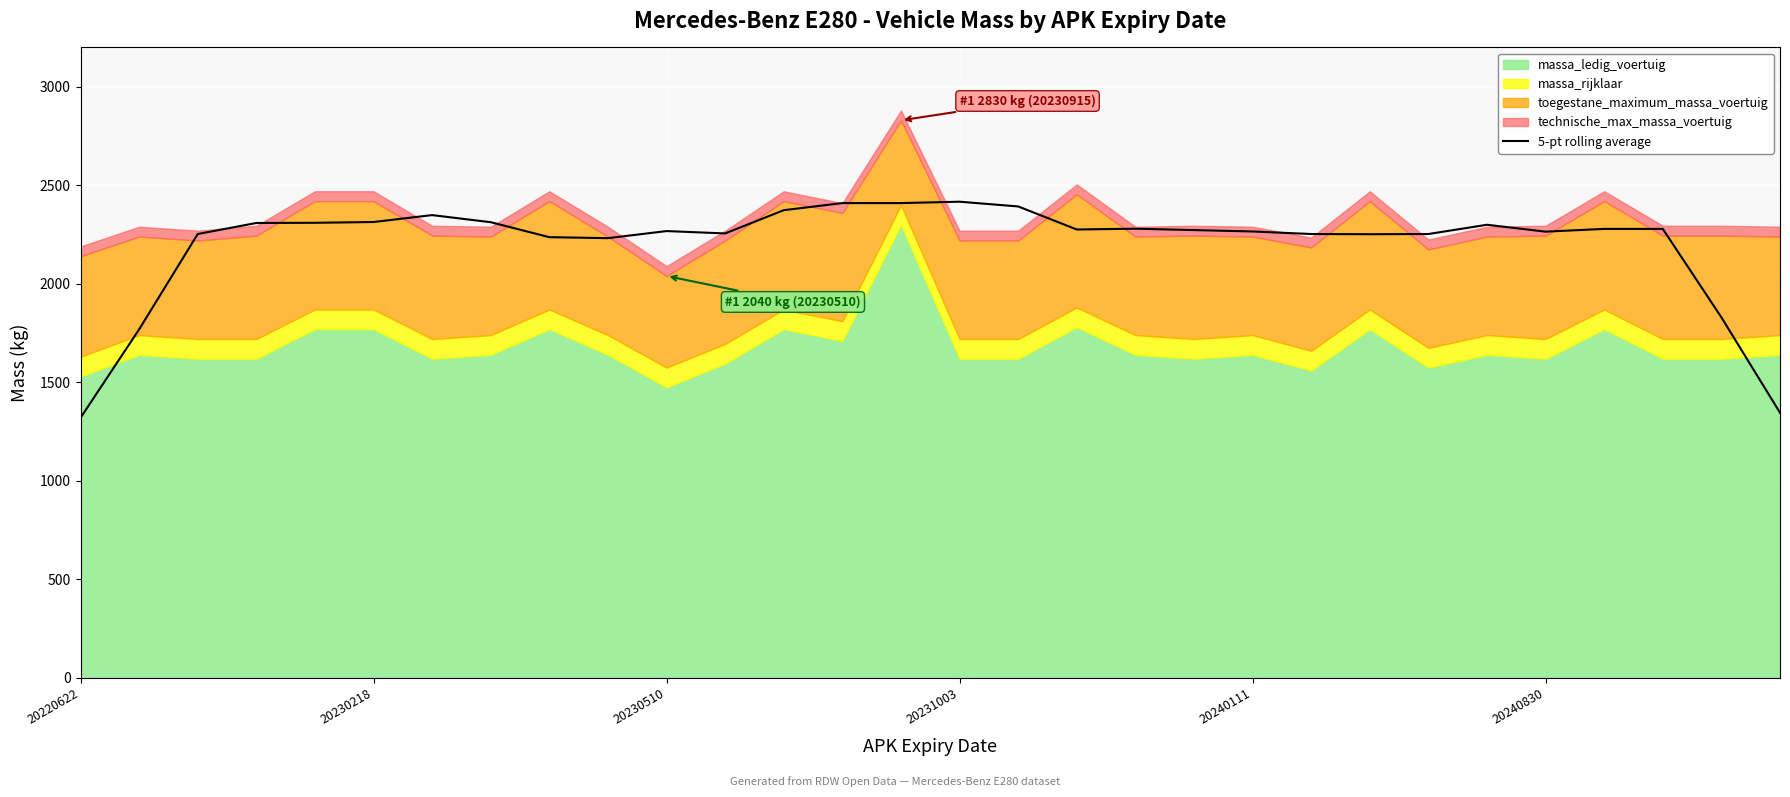

What is the smallest value displayed?

1320